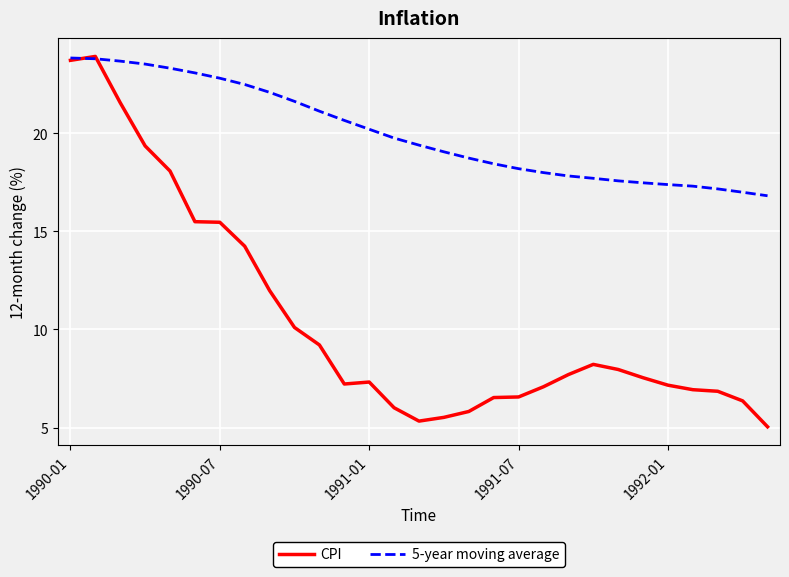

What is the average value of the 5-year moving average series?

20.0